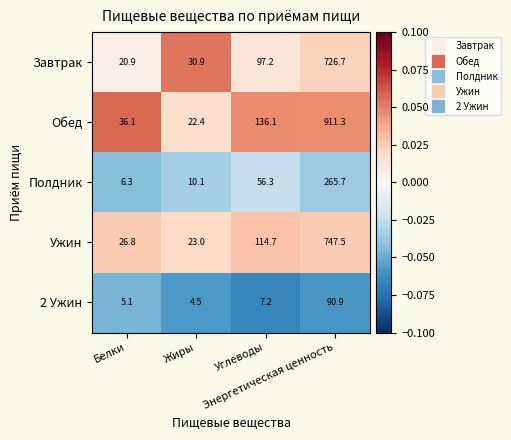

What is the difference between the maximum and second lowest values in the Ужин series?

720.7